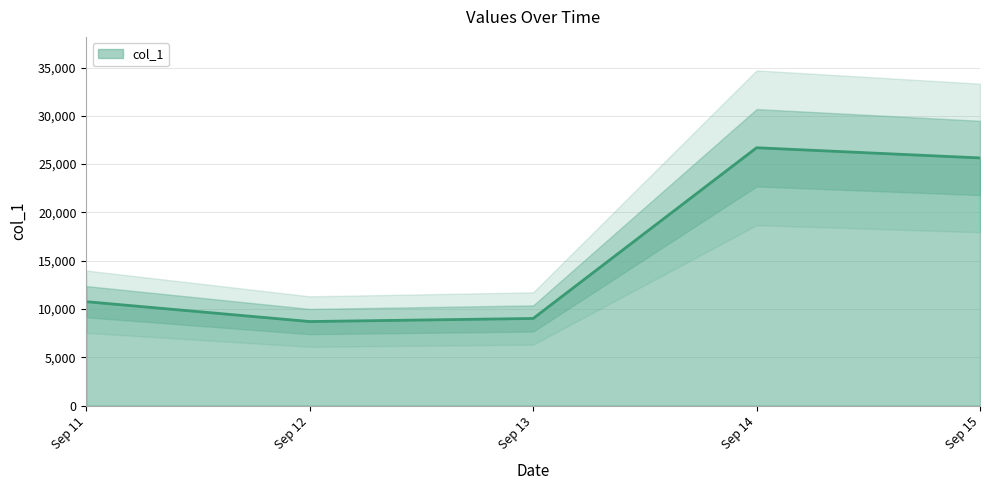

At which label does col_1 reach its peak?

Sep 14